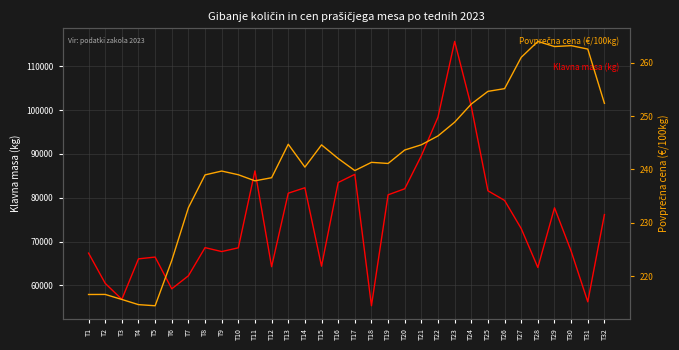

At which category does Povprečna cena (€/100kg) reach its first local peak?

T2